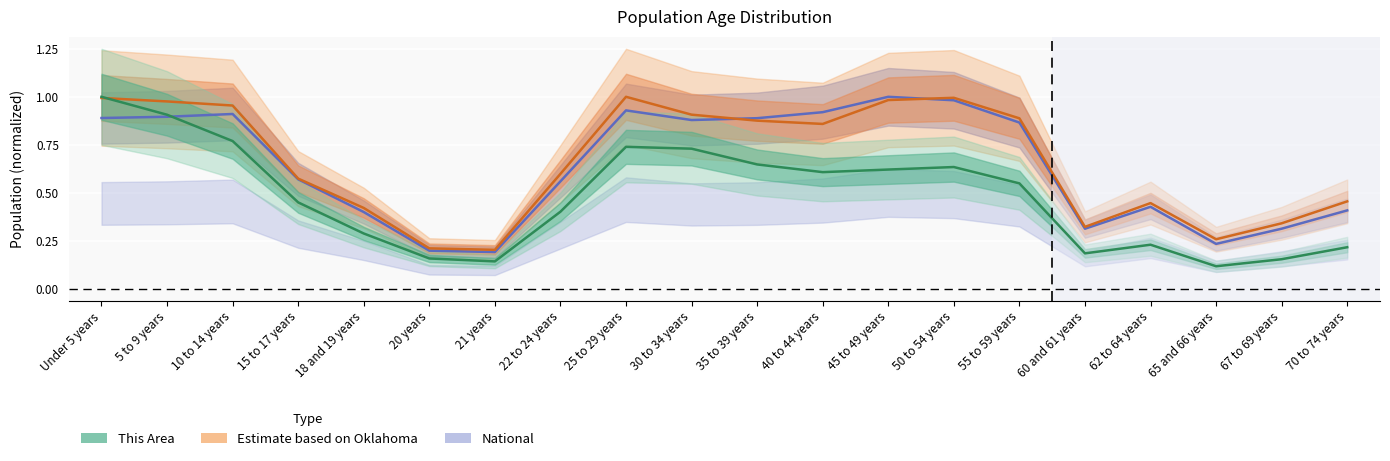

What is the difference between the highest and lowest values at 55 to 59 years?

0.3